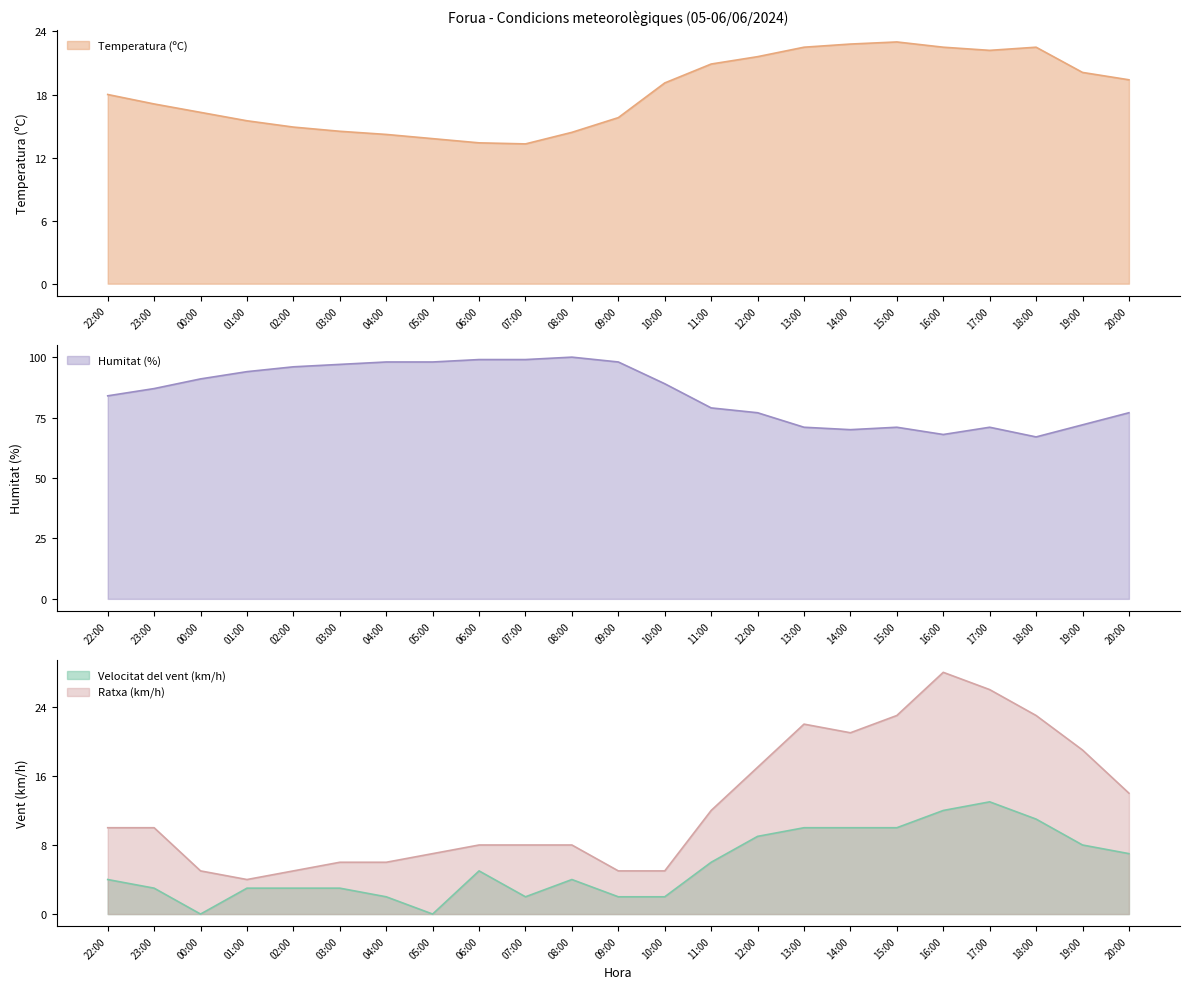

True or false: Humitat (%) and Ratxa (km/h) intersect in this chart.

False